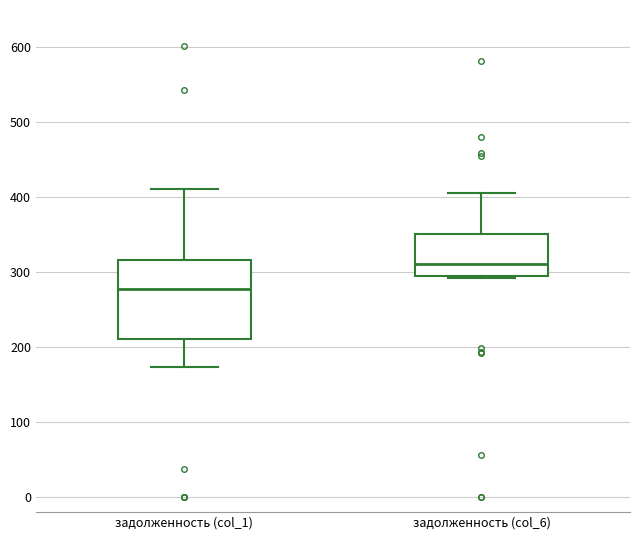

Which box's median line is the lowest?

задолженность (col_1)